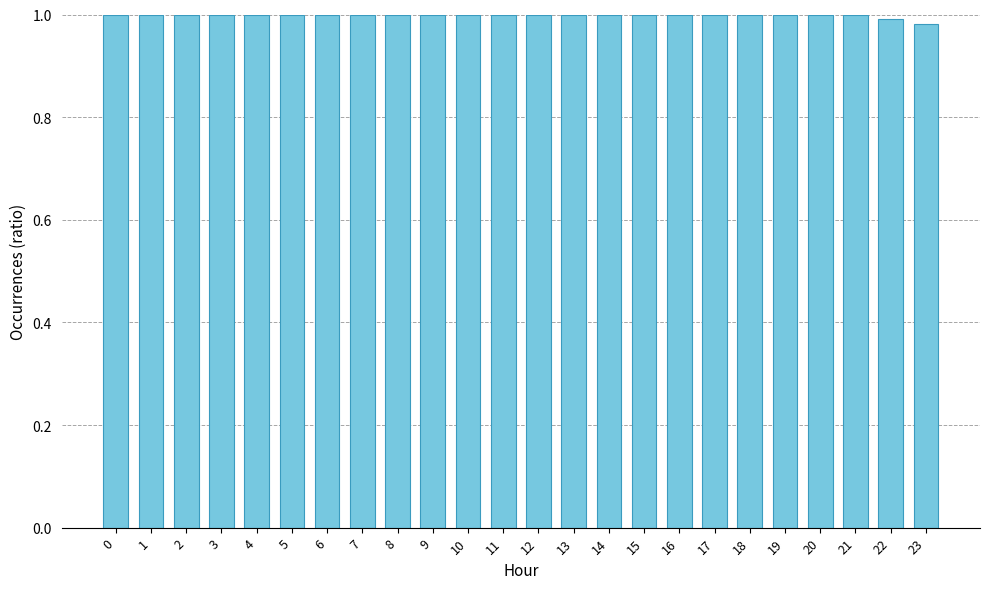

How many values are between 1 and 2?

22